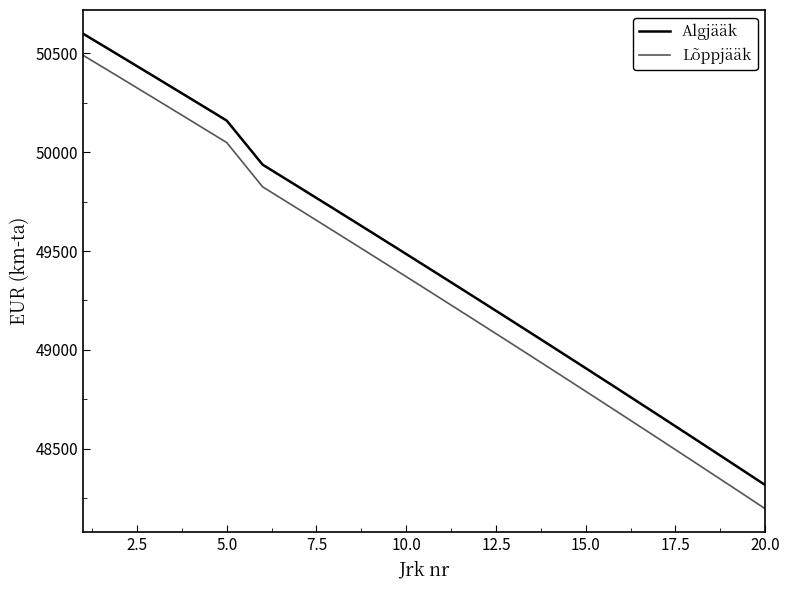

True or false: Algjääk and Lõppjääk intersect in this chart.

False